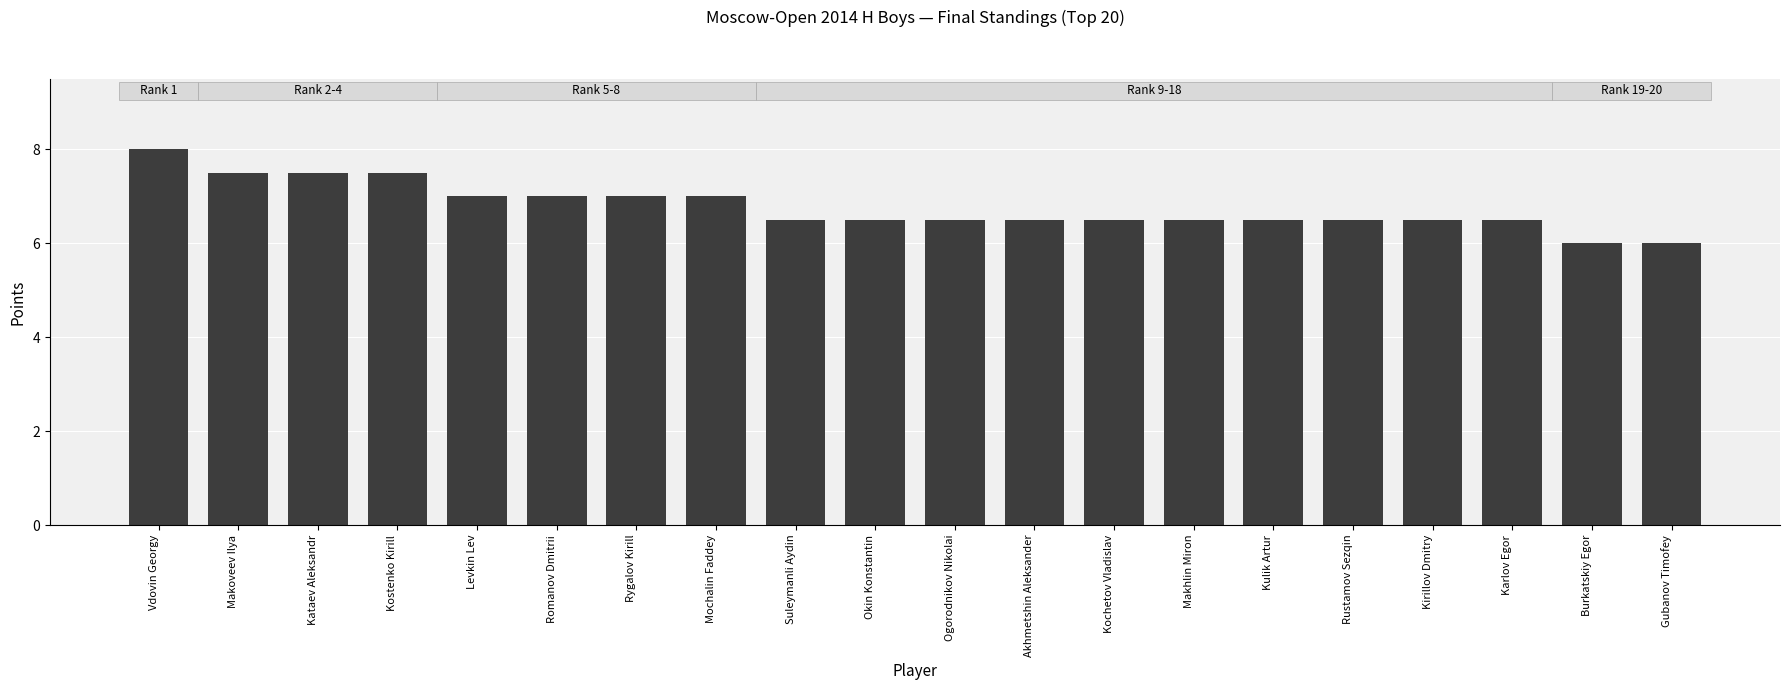

Approximately how many times larger is the value at Kirillov Dmitry compared to Mochalin Faddey?

0.9